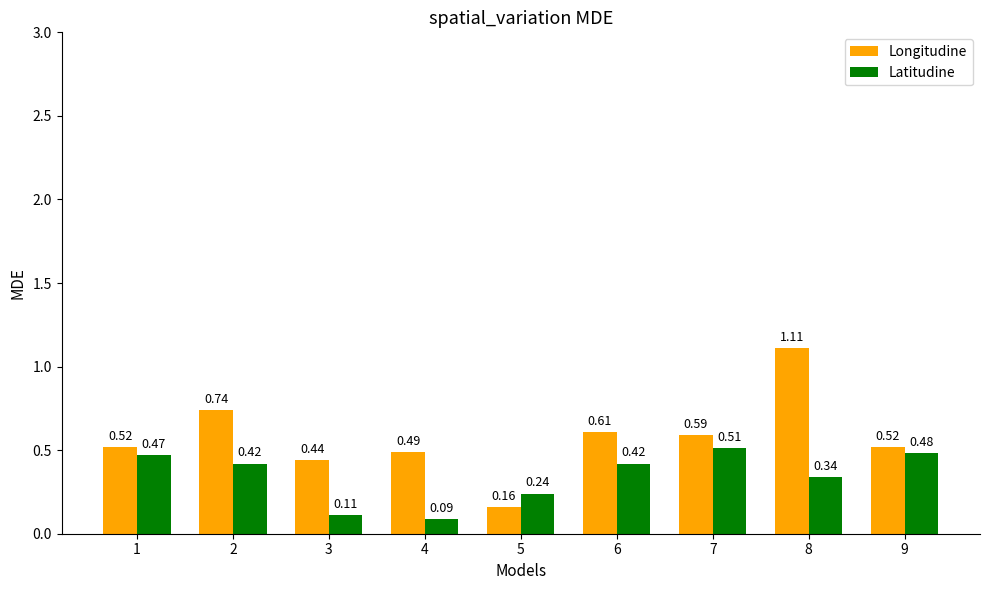

What are all the series names shown in the legend?

Longitudine, Latitudine